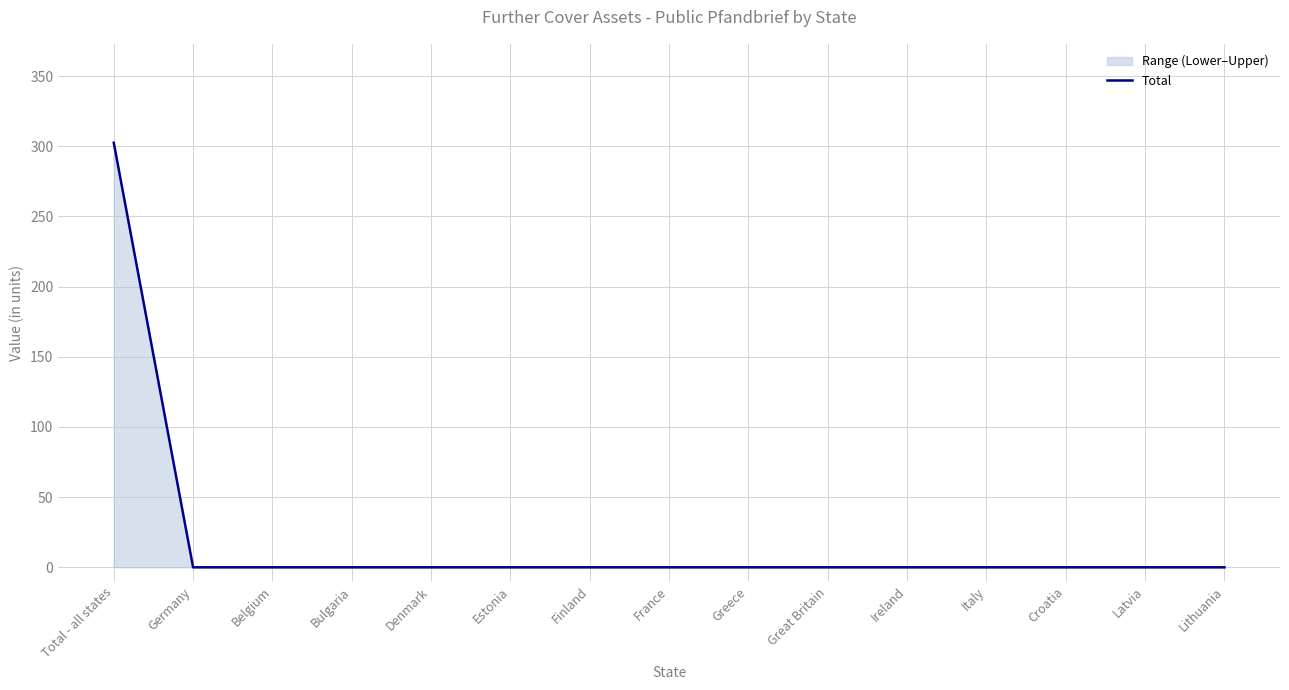

How many categories are shown in the chart?

15